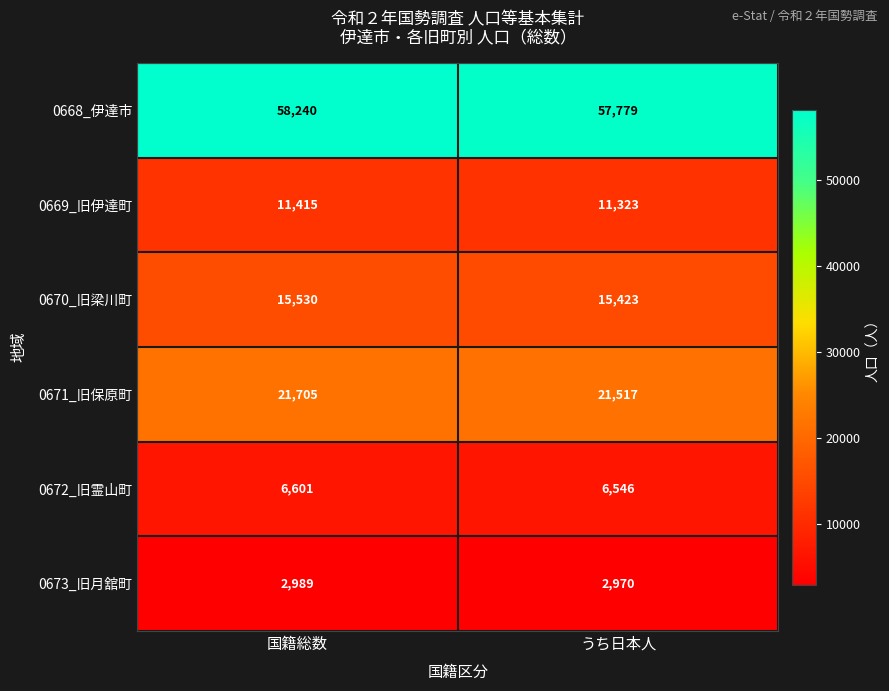

What is the lowest value of the 0673_旧月舘町 series?

2970